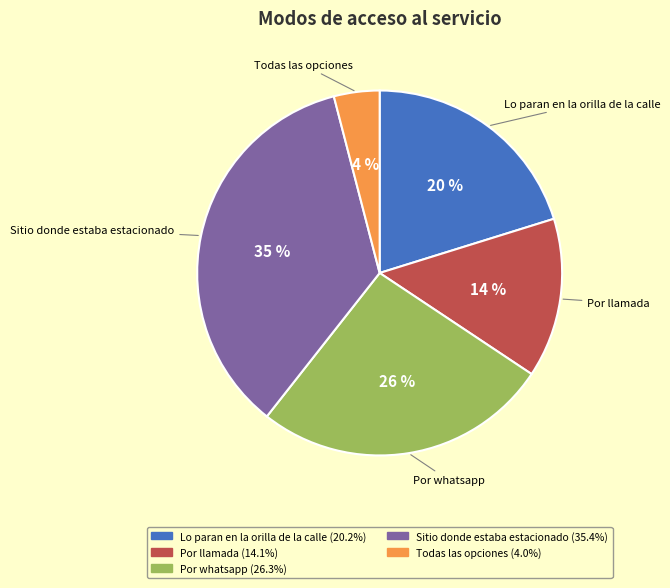

What percentage is the Por llamada slice, to the nearest percent?

14%